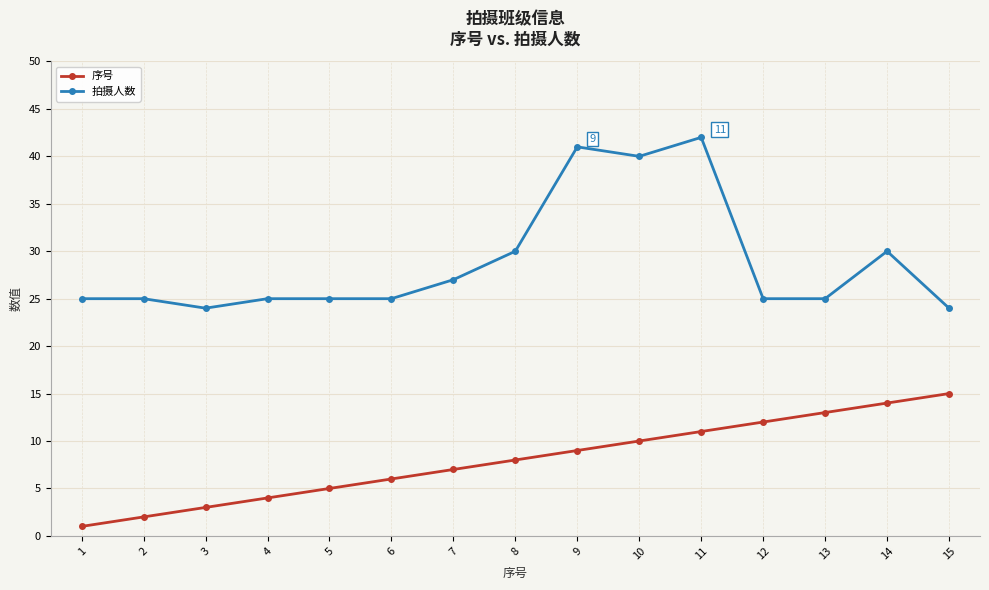

Reading right to left, what are all the values shown in this chart?

序号: 15=15	14=14	13=13	12=12	11=11	10=10	9=9	8=8	7=7	6=6	5=5	4=4	3=3	2=2	1=1
拍摄人数: 15=24	14=30	13=25	12=25	11=42	10=40	9=41	8=30	7=27	6=25	5=25	4=25	3=24	2=25	1=25